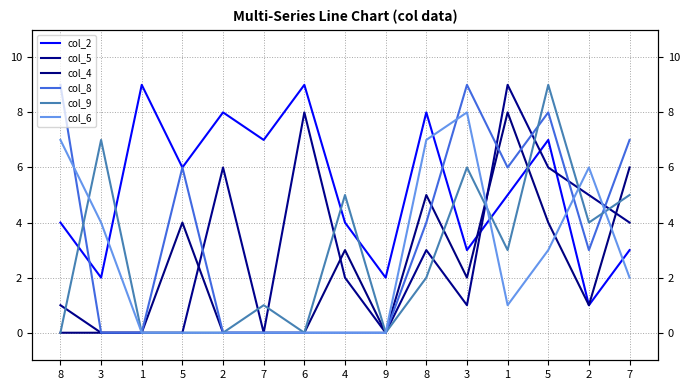

Which series has the largest range (max minus min)?

col_5